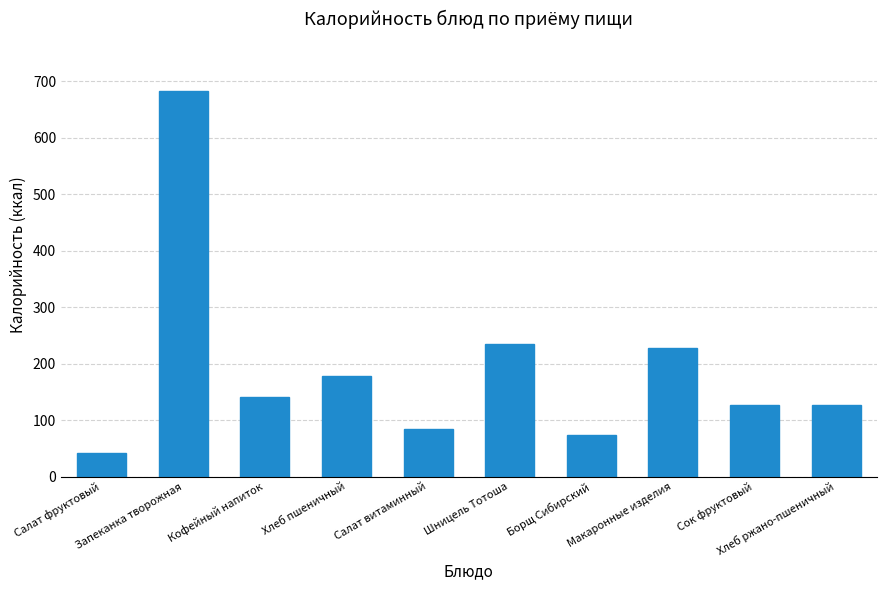

Where is the data nearest to the value 362?

Шницель Тотоша